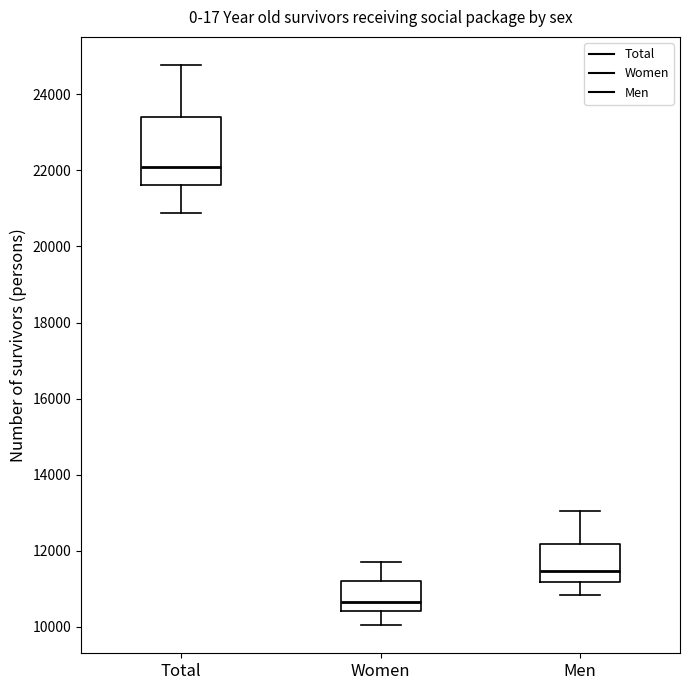

Reading left to right, transcribe this box plot: for each box, give where its median line is, the range the box spans, and where its two whiskers end, as read against the y-axis. The values are not printed on the chart, so give them approximately, as read against the axis.

Total: median 22200, box 21600 to 23400, whiskers 20800 to 24800
Women: median 10600, box 10400 to 11200, whiskers 10000 to 11800
Men: median 11400, box 11200 to 12200, whiskers 10800 to 13000